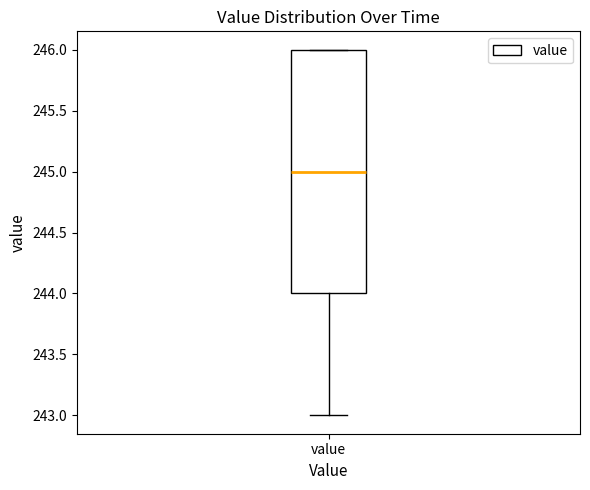

Where is the upper edge of the box for value on the y-axis? The values are not printed on the chart, so give them approximately, as read against the axis.

246